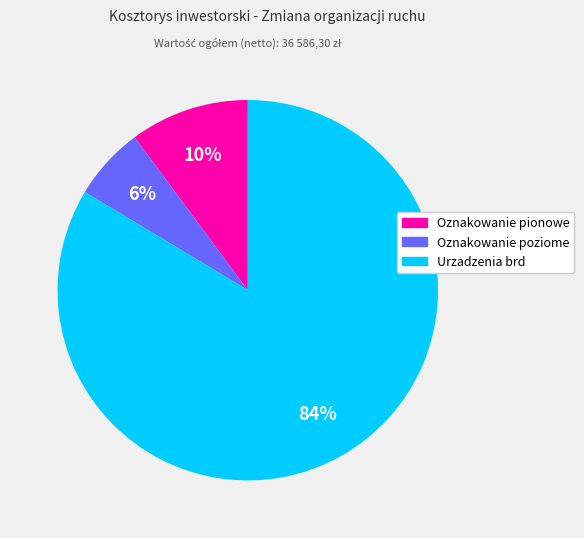

Which has a higher value, Urzadzenia brd or Oznakowanie poziome?

Urzadzenia brd